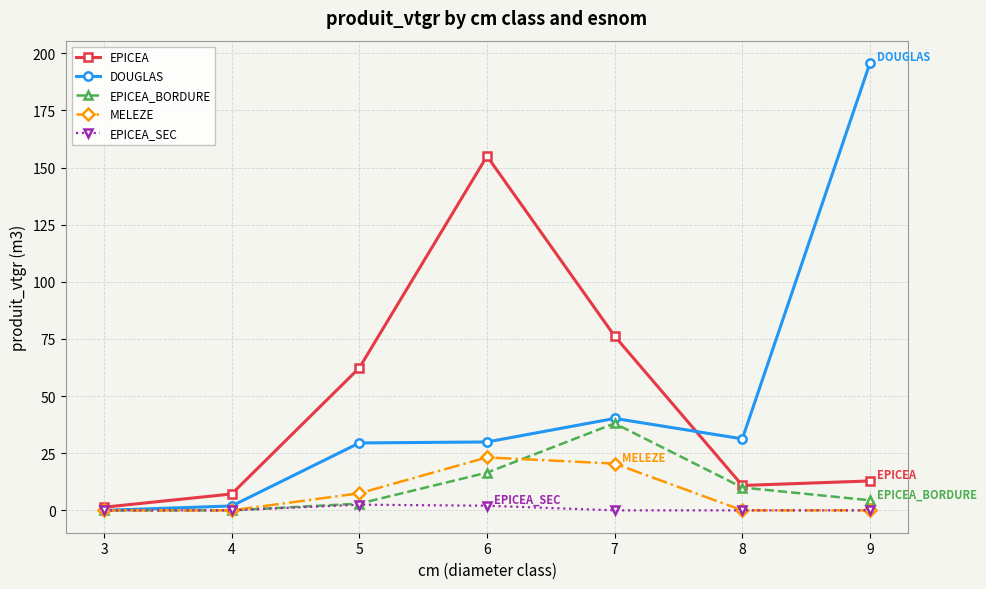

How many data points does each series have?

7